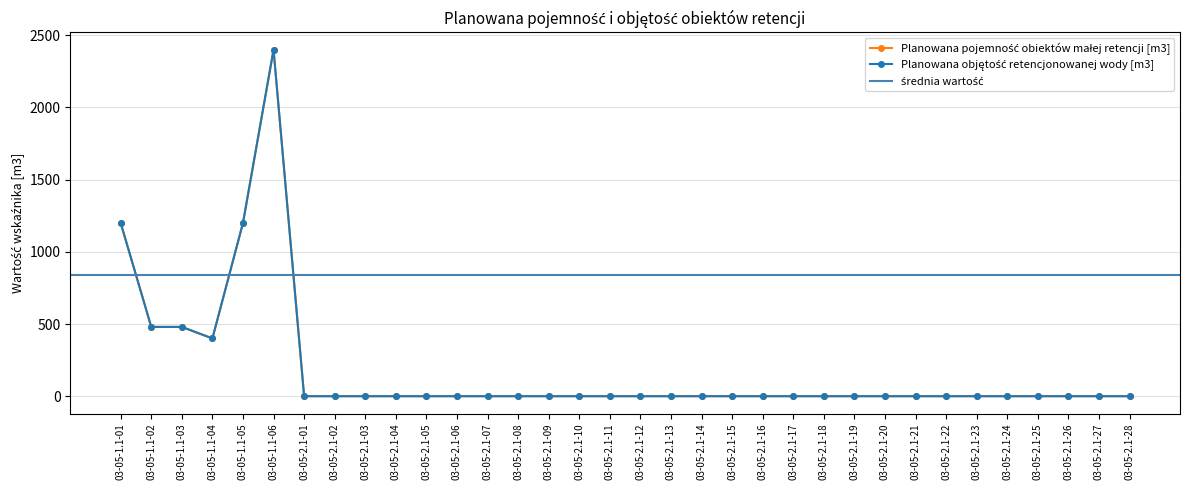

What is the highest value of the Planowana pojemność obiektów małej retencji [m3] series?

2400